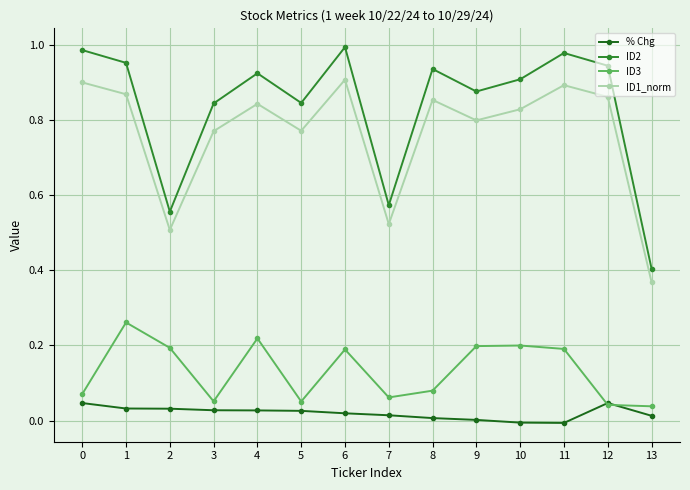

What is the total value across all series at 12?

1.9